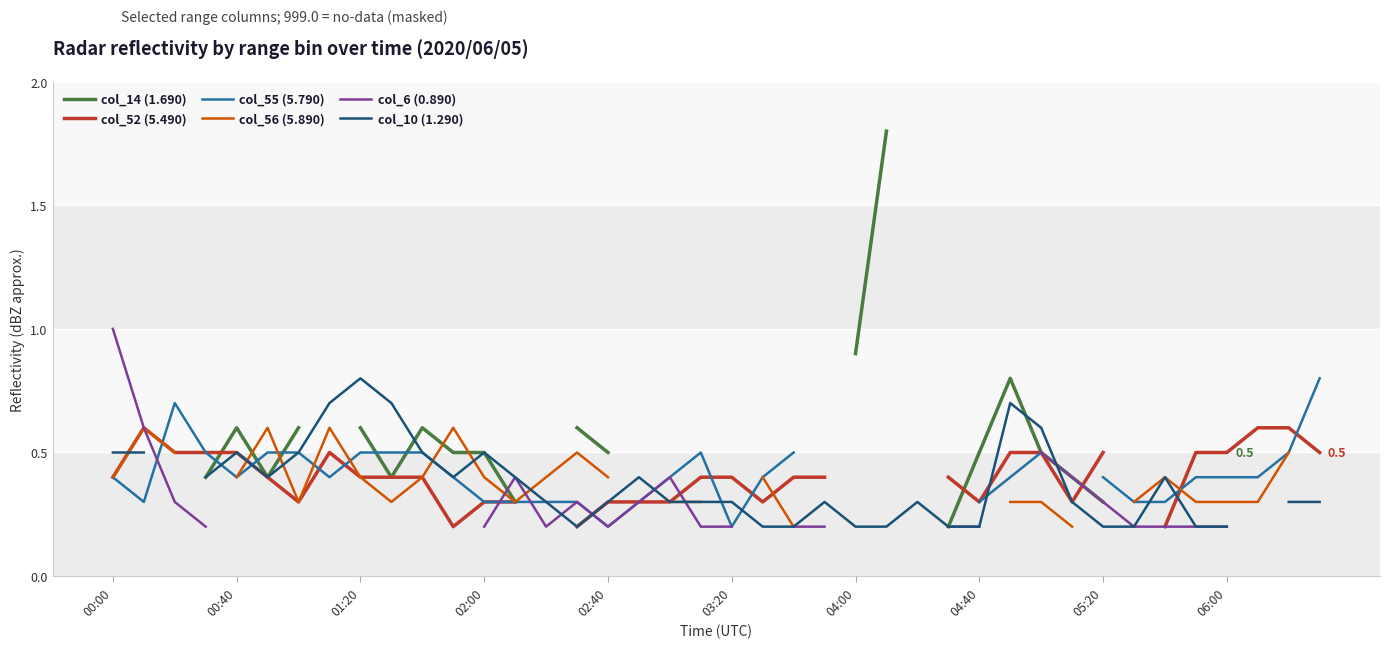

How many intersections are there between col_52 (5.490) and col_55 (5.790)?

9